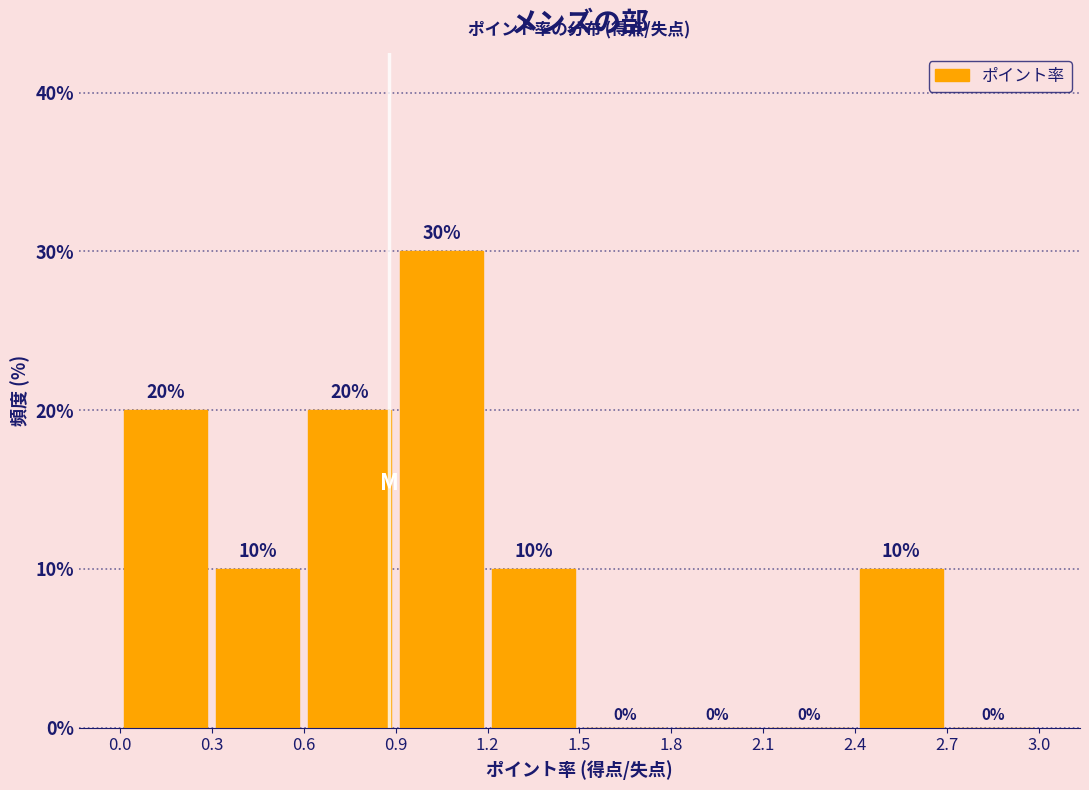

How tall is the bar that spans 2.4 to 2.7 on the x-axis?

10